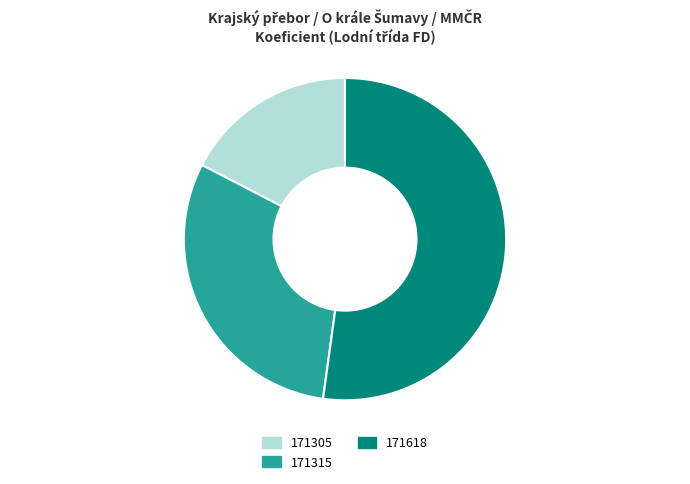

Combined, do 171618 and 171305 account for over 50%?

Yes